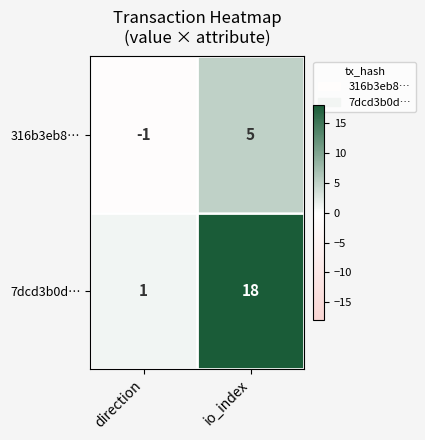

Rank the series at direction from highest to lowest value.

7dcd3b0d…, 316b3eb8…